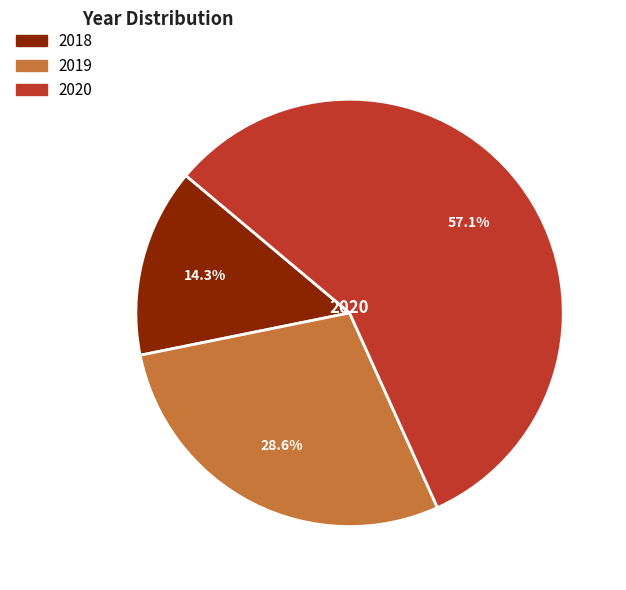

Is there a majority slice in this chart?

Yes